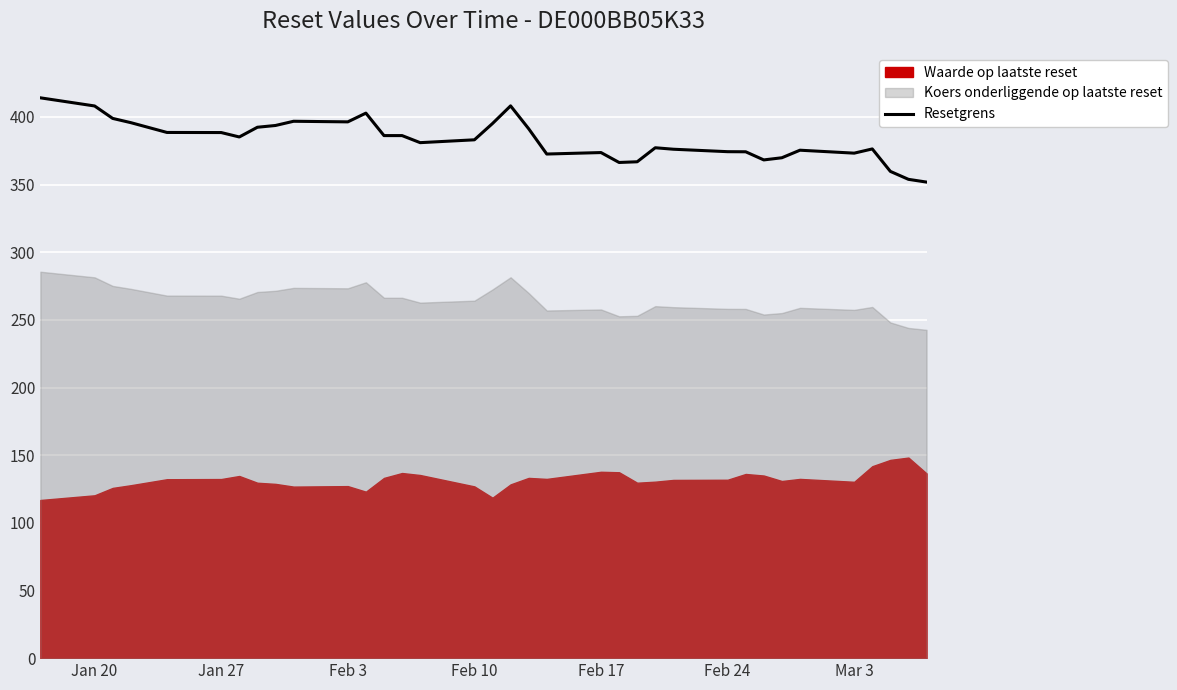

What is the highest value of the Resetgrens series?

414.1